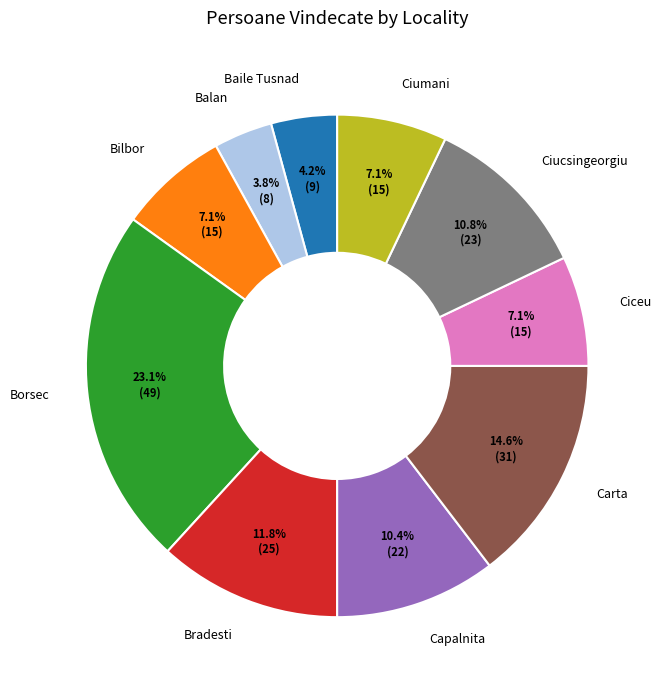

Does any single category account for the majority?

No